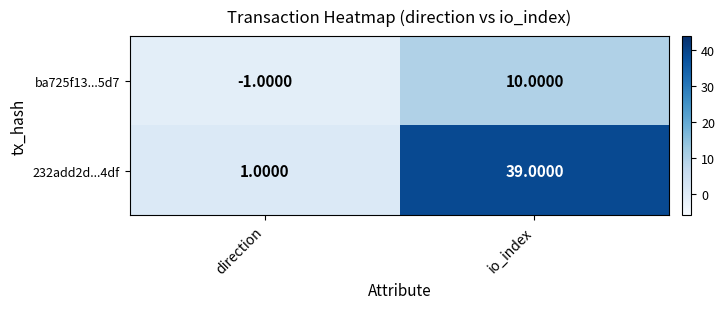

What is the difference between the maximum and minimum values in the 232add2d...4df series?

38